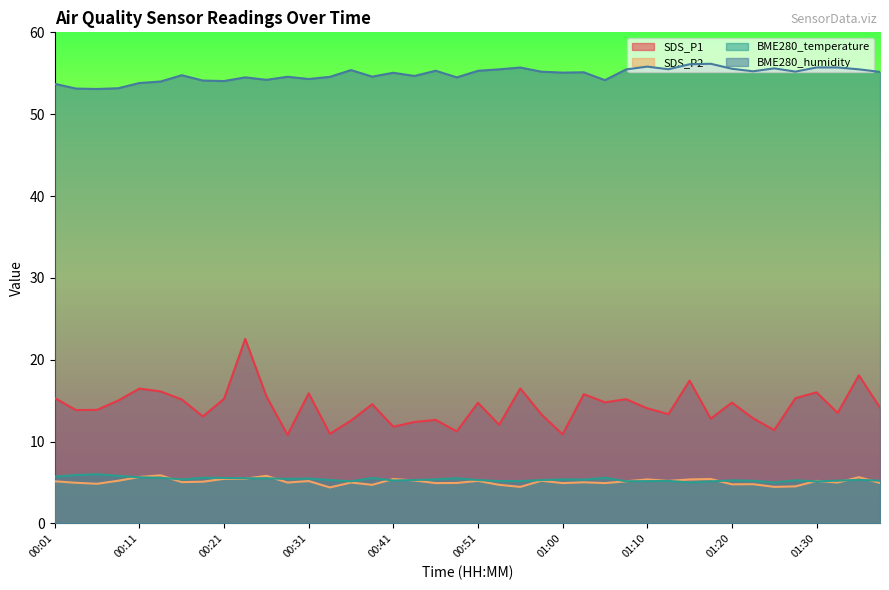

What is the label of the 40th point from the right?

00:01